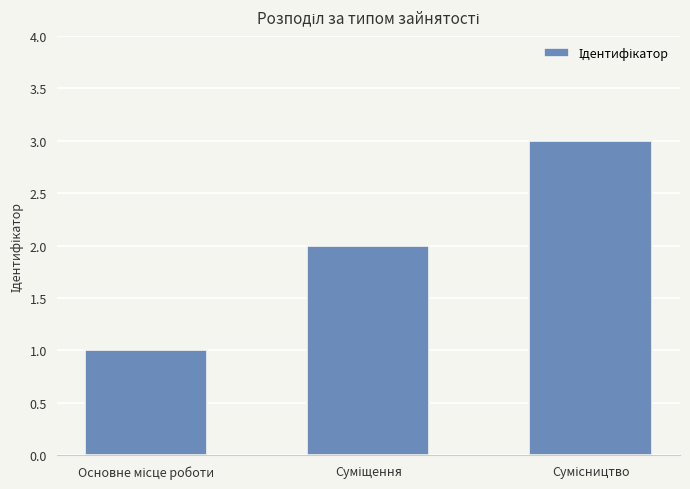

What is the maximum value shown in the chart?

3